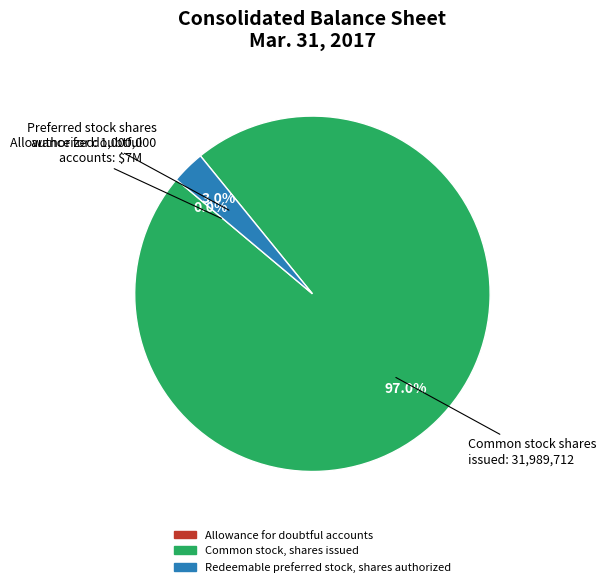

What percentage is NOT represented by Common stock, shares issued?

3.0%